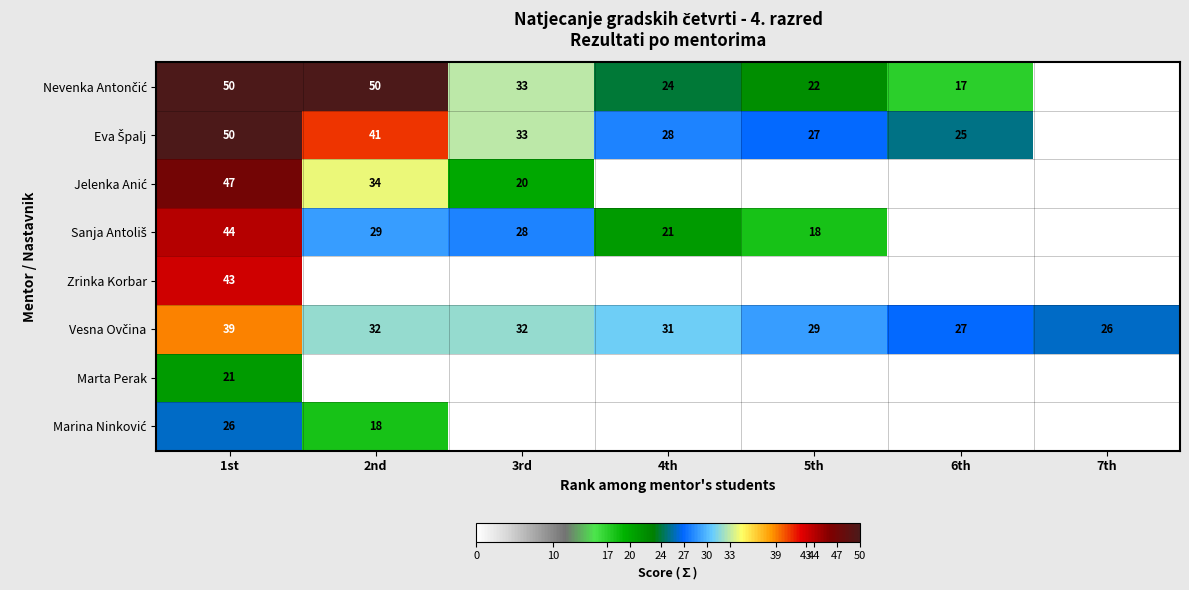

Which series changed the most between 4th and 5th?

Sanja Antoliš